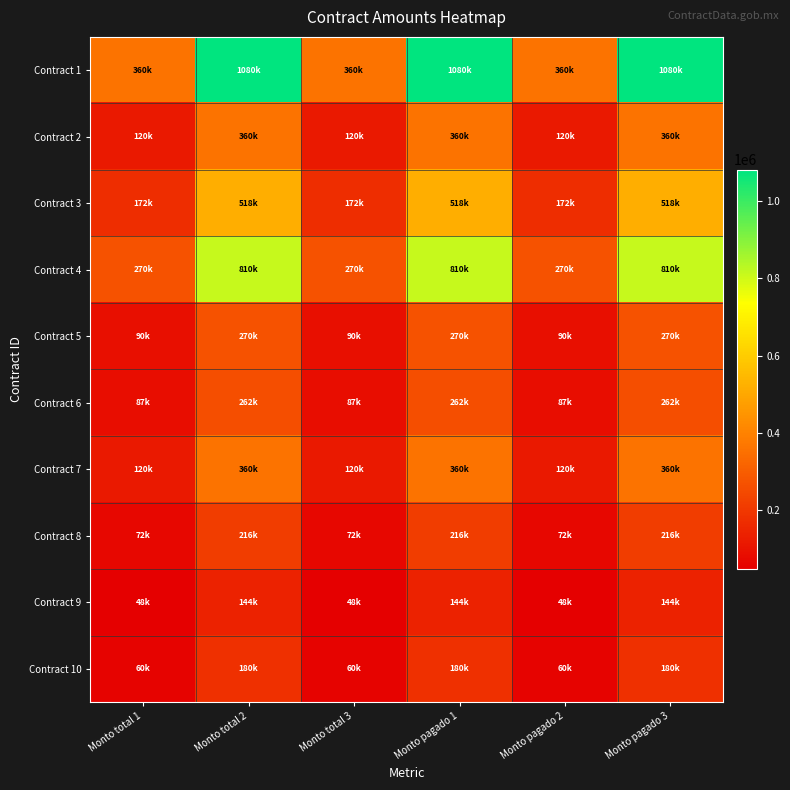

How many distinct data groups are displayed?

10